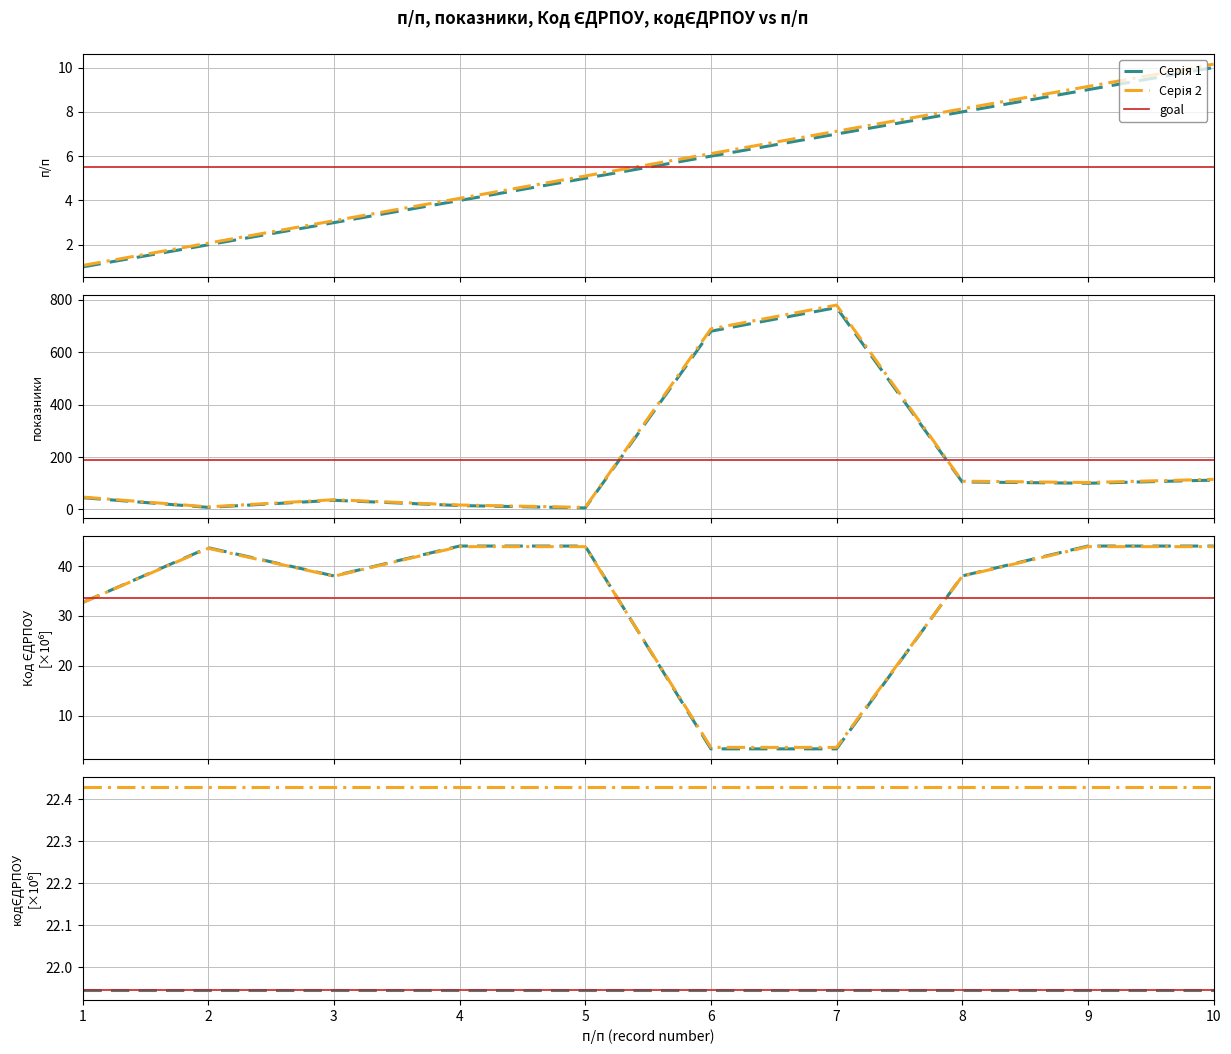

What is the difference between the п/п values at 2 and 4?

2.0